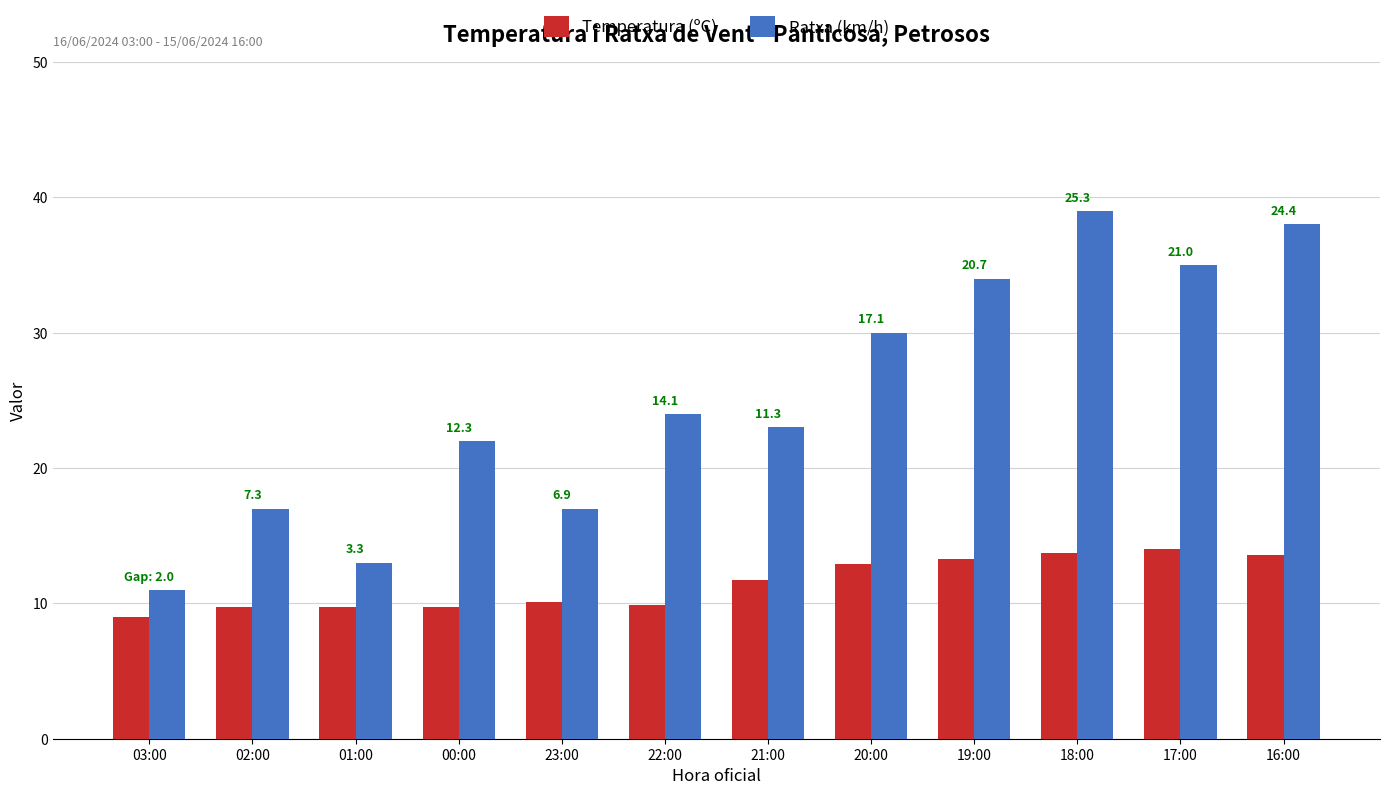

At which label does Temperatura (ºC) reach its minimum?

03:00